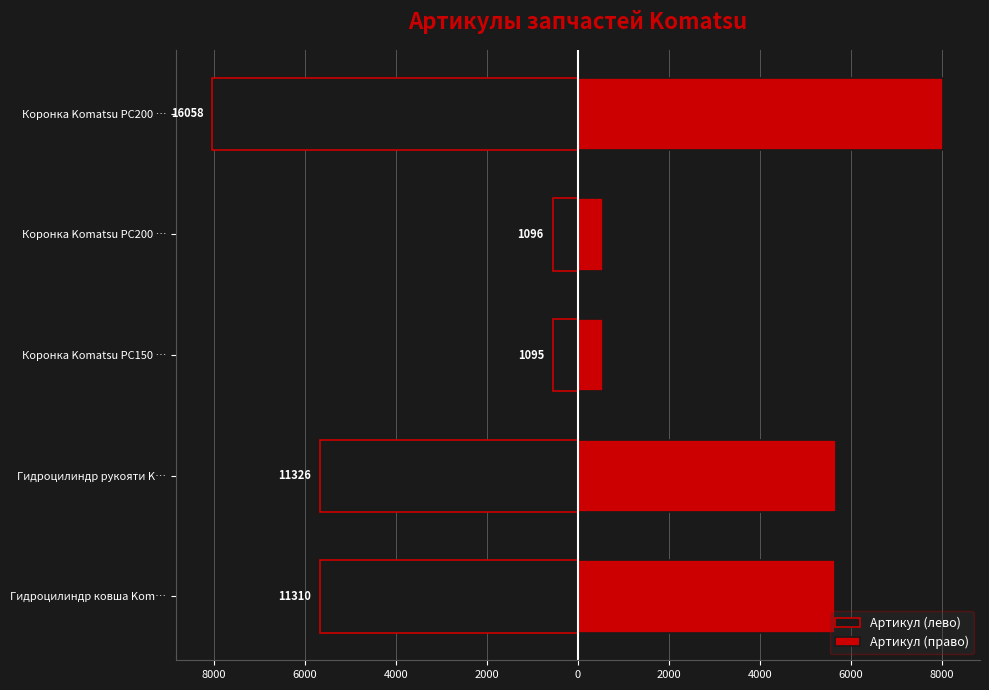

What is the value of the Артикул (лево) bar at the 5th from the left?

-8029.0